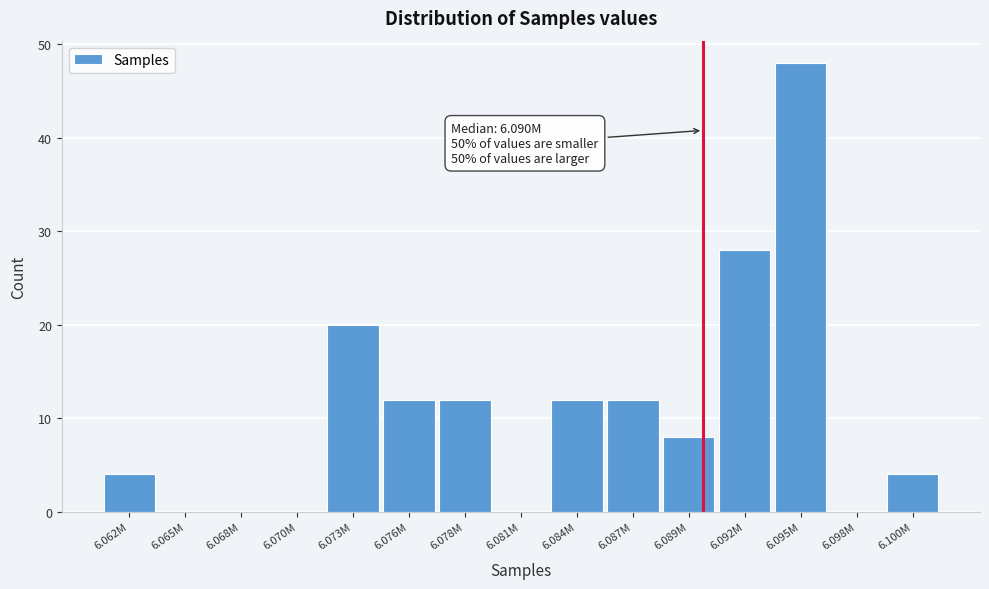

Reading left to right, extract all data points from this chart.

6.062M=4	6.065M=0	6.068M=0	6.070M=0	6.073M=20	6.076M=12	6.078M=12	6.081M=0	6.084M=12	6.087M=12	6.089M=8	6.092M=28	6.095M=48	6.098M=0	6.100M=4